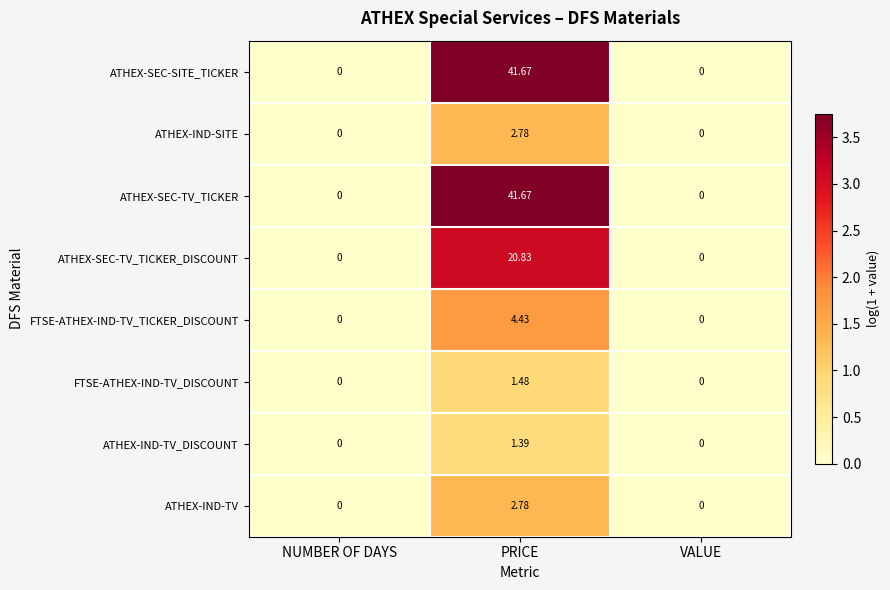

What is the spread (max minus min) of values at PRICE?

40.3